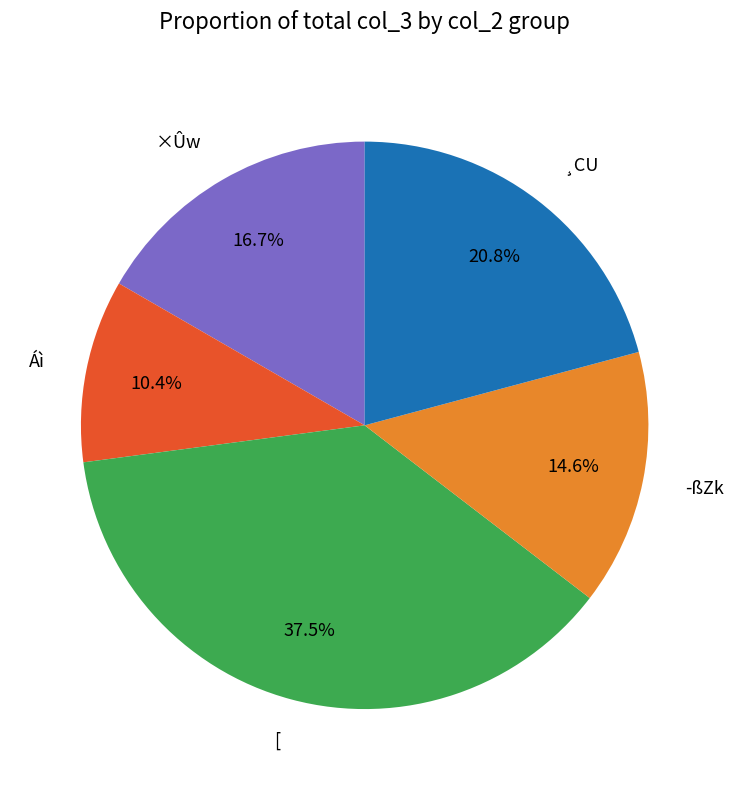

Approximately how many times larger is the value at [ compared to ¸CU?

1.8